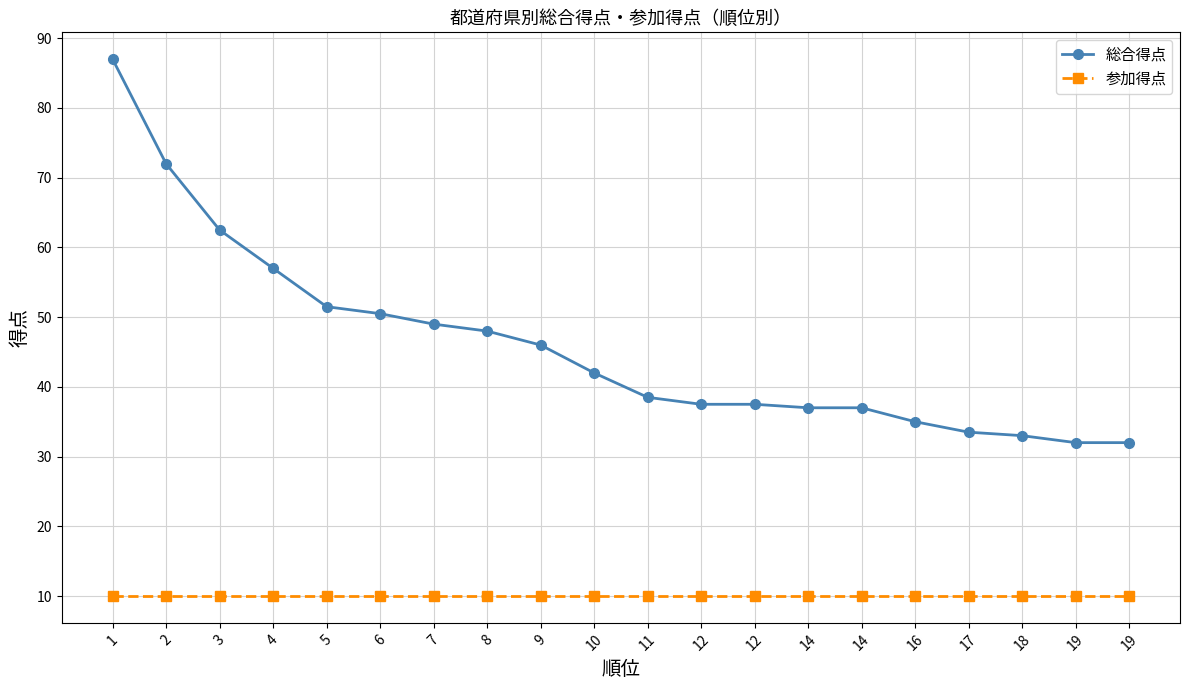

What are all the series names shown in the legend?

総合得点, 参加得点